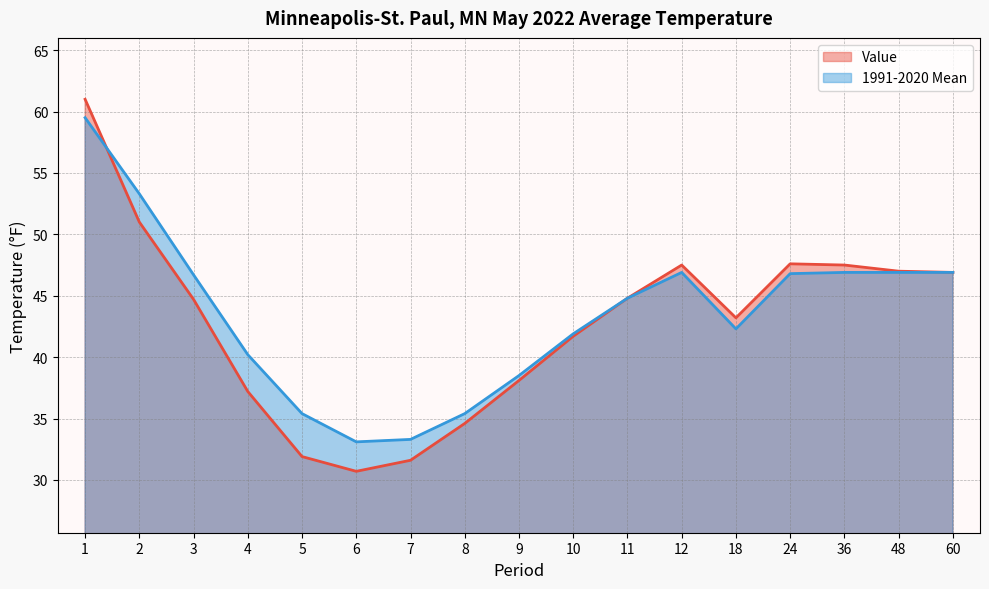

List the series in order of their overall mean, lowest first.

Value, 1991-2020 Mean